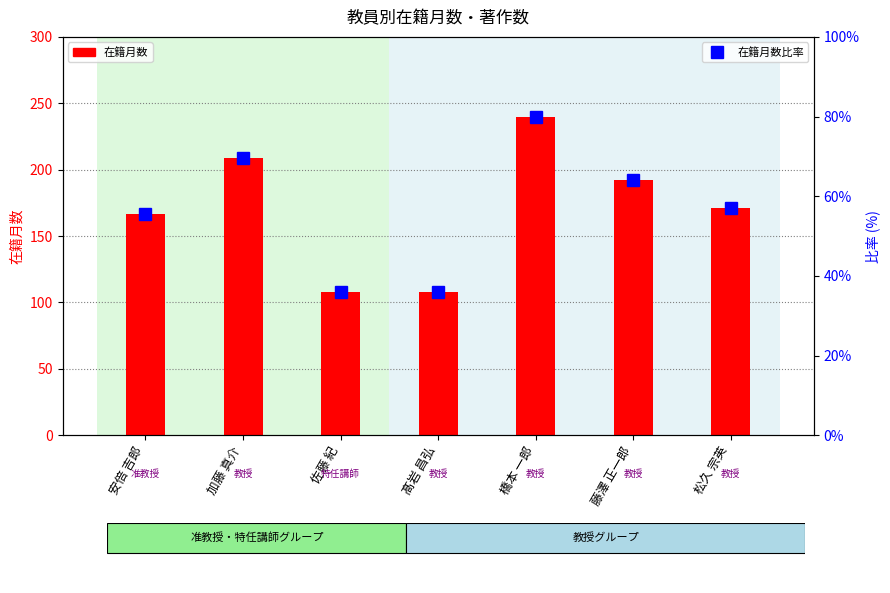

What is the difference between the second highest and second lowest values in the 在籍月数 series?

101.0